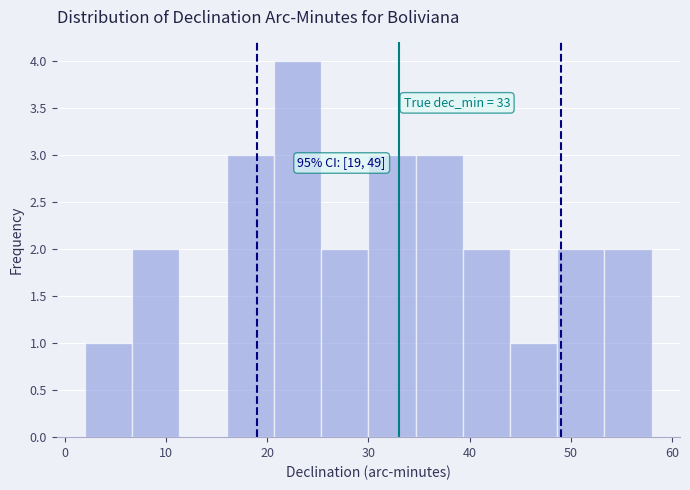

Over which range of the x-axis is the bar tallest?

21 to 25